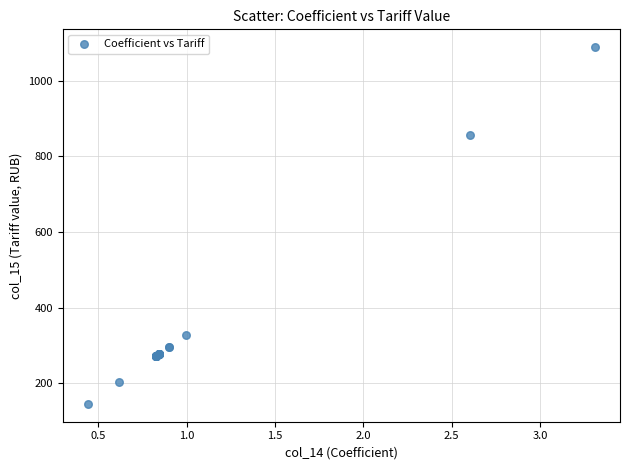

What Y value in the scatter plot is closest to 617?

857.4